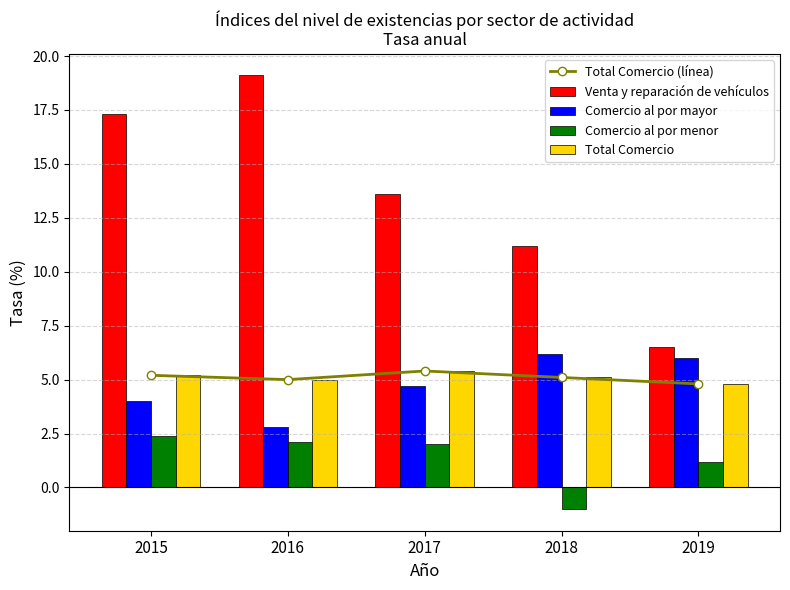

Which category has the highest value across all series?

2016